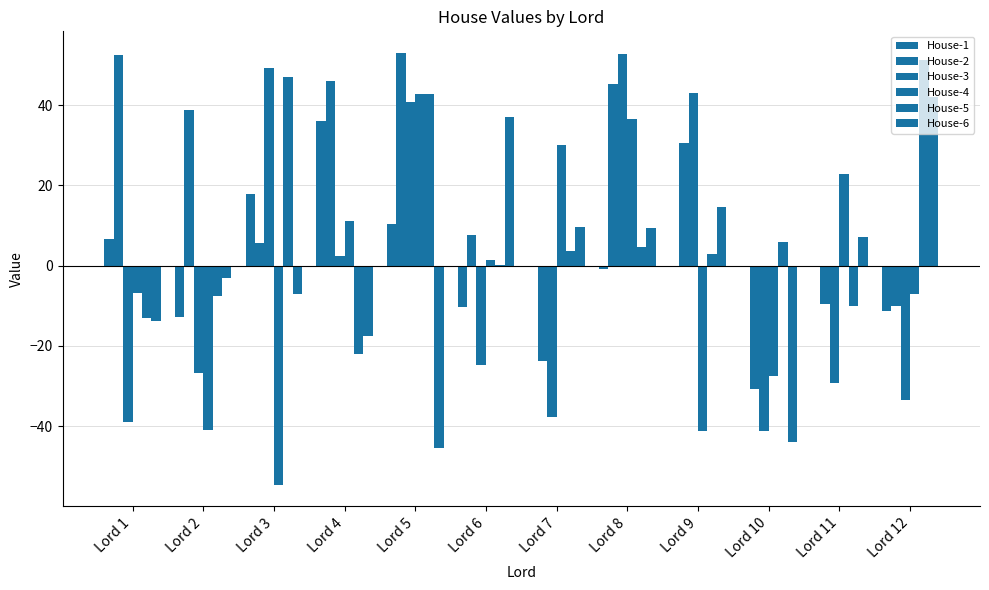

List the series in order of their peak value, highest first.

House-2, House-3, House-5, House-4, House-6, House-1